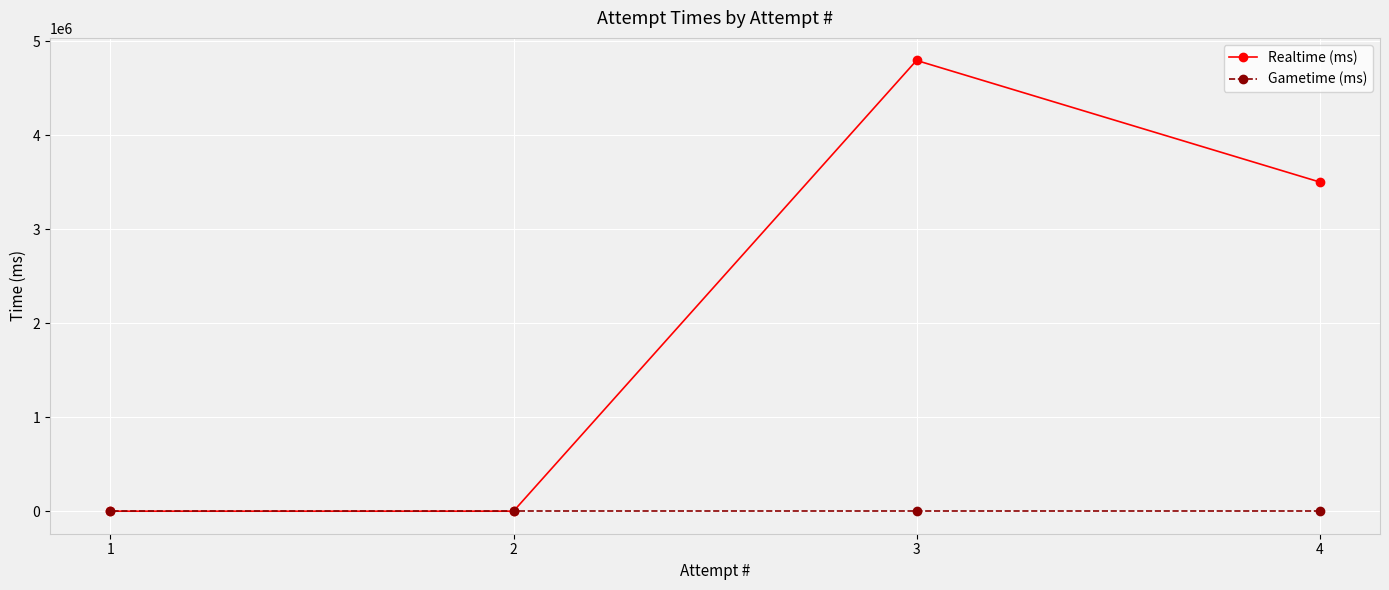

Which series has the largest total across all categories?

Realtime (ms)